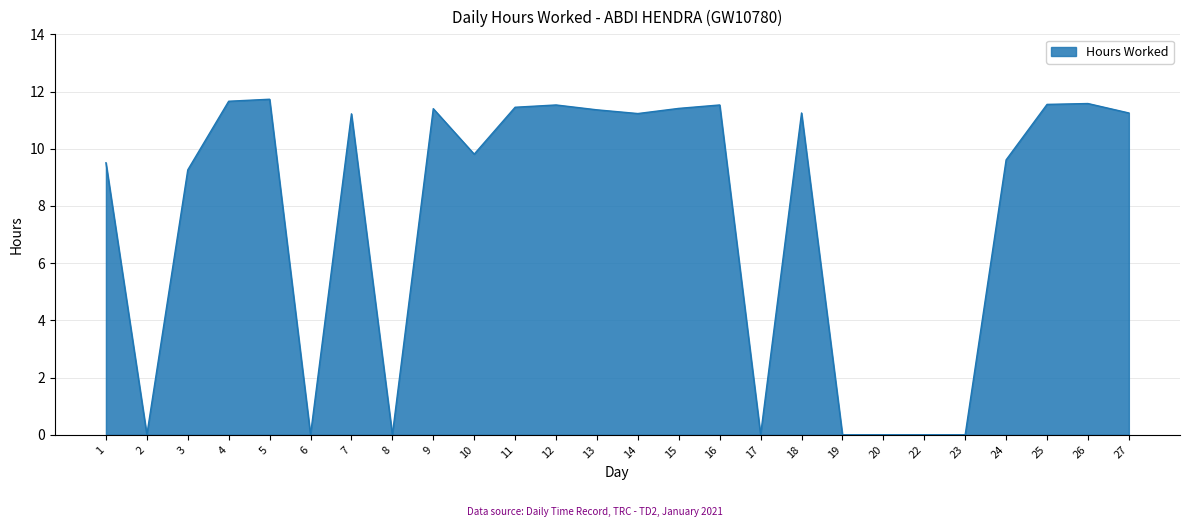

What is the greatest value displayed?

11.7